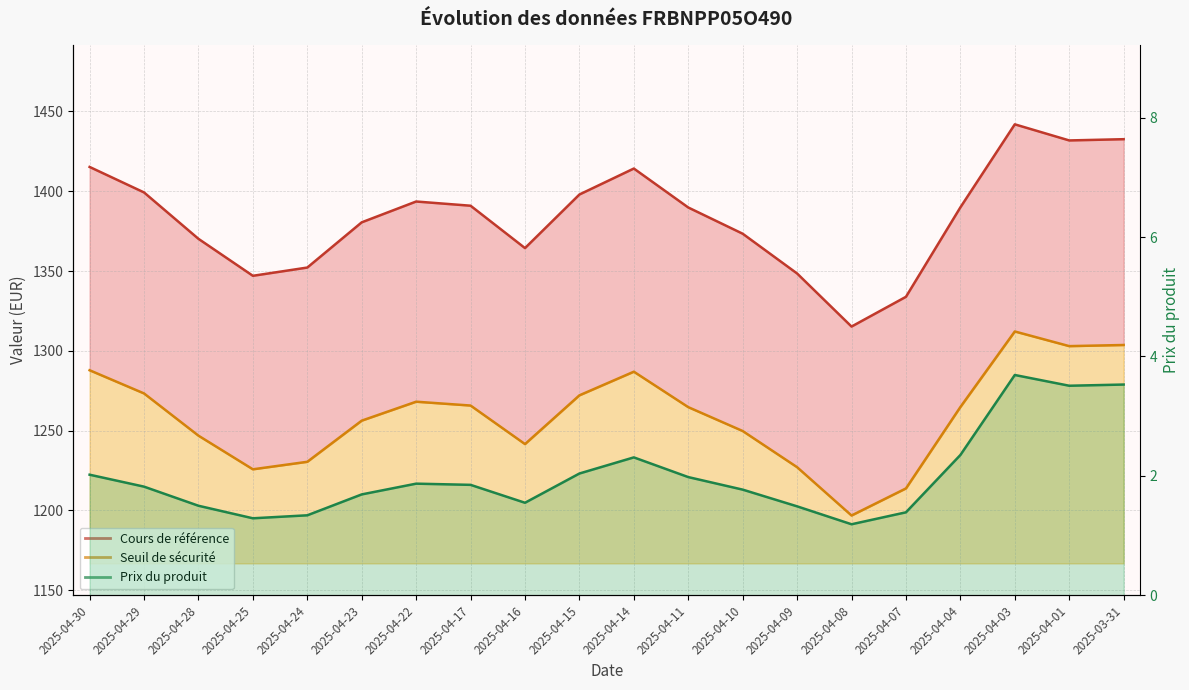

True or false: Seuil de sécurité and Cours de référence cross at least once.

False